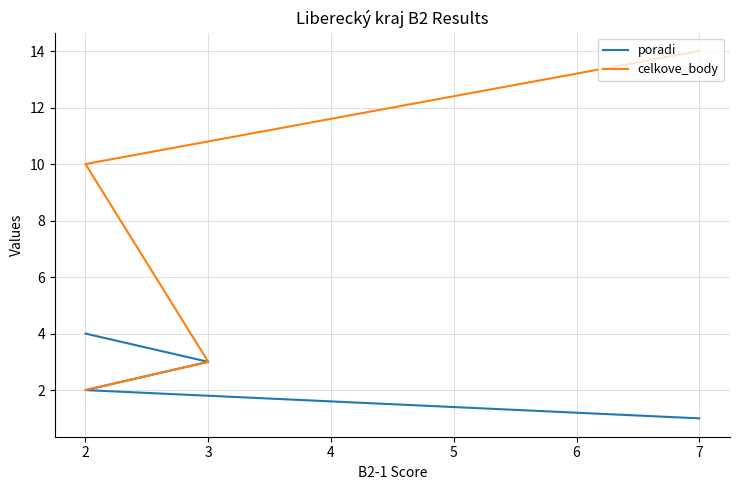

How many distinct data groups are displayed?

2